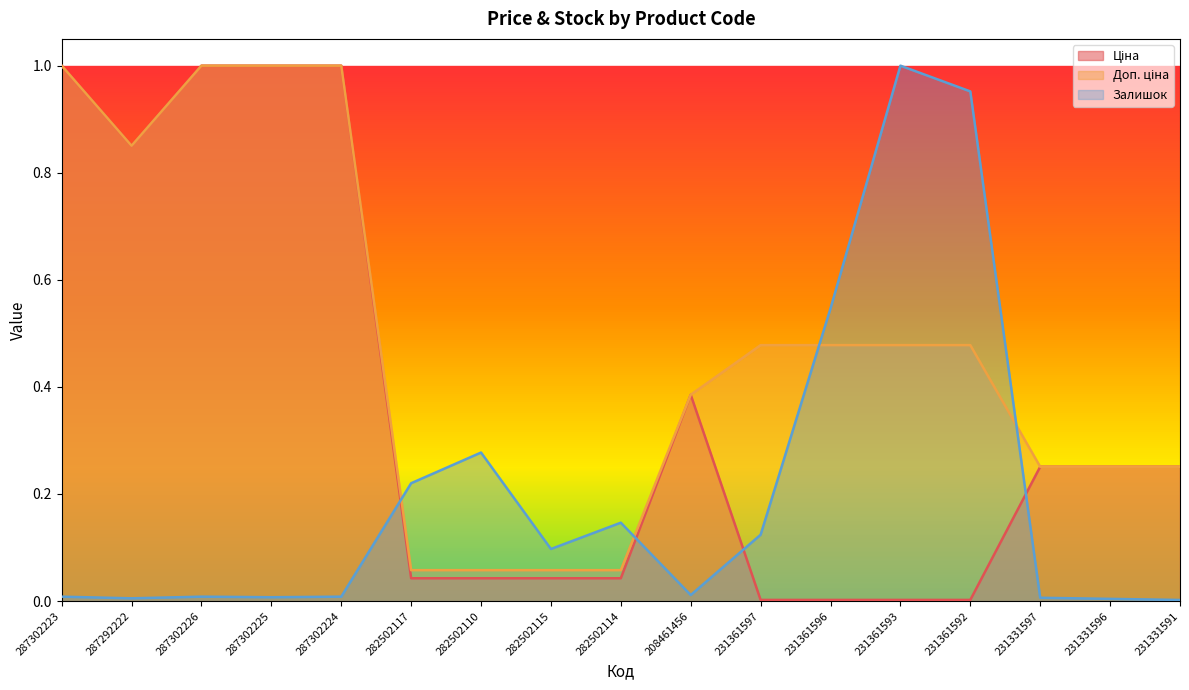

Reading right to left, list all the values displayed in this chart.

Ціна: 0.3	0.3	0.3	0.0	0.0	0.0	0.0	0.4	0.0	0.0	0.0	0.0	1.0	1.0	1.0	0.9	1.0
Доп. ціна: 0.3	0.3	0.3	0.5	0.5	0.5	0.5	0.4	0.1	0.1	0.1	0.1	1.0	1.0	1.0	0.9	1.0
Залишок: 0.0	0.0	0.0	1.0	1.0	0.5	0.1	0.0	0.1	0.1	0.3	0.2	0.0	0.0	0.0	0.0	0.0